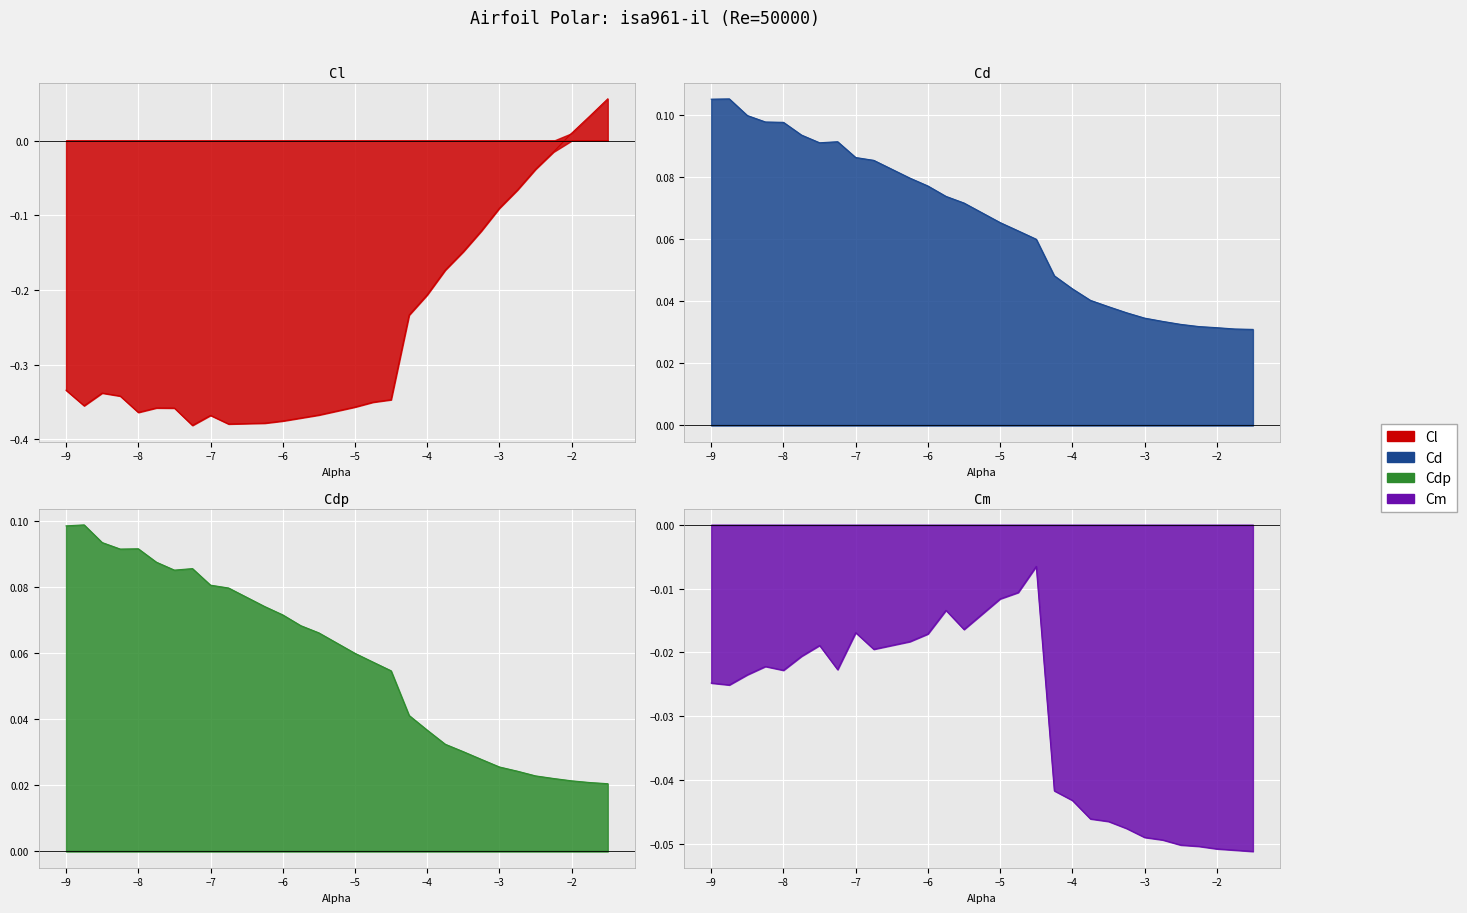

List the labels in order of Cl value, largest first.

-1.5, -1.75, -2.0, -2.25, -2.5, -2.75, -3.0, -3.25, -3.5, -3.75, -4.0, -4.25, -9.0, -8.5, -8.25, -4.5, -4.75, -8.75, -5.0, -7.75, -7.5, -8.0, -5.5, -7.0, -5.75, -6.0, -6.25, -6.75, -7.25